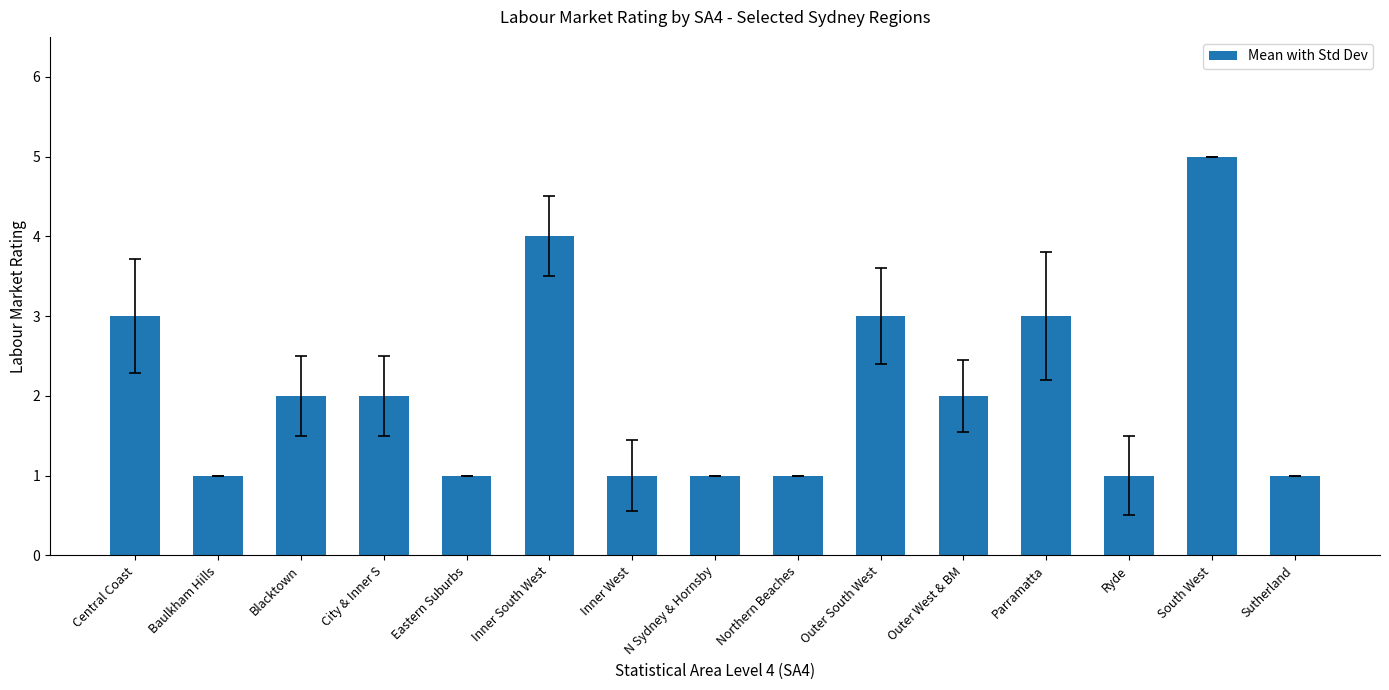

Read the value at South West.

5